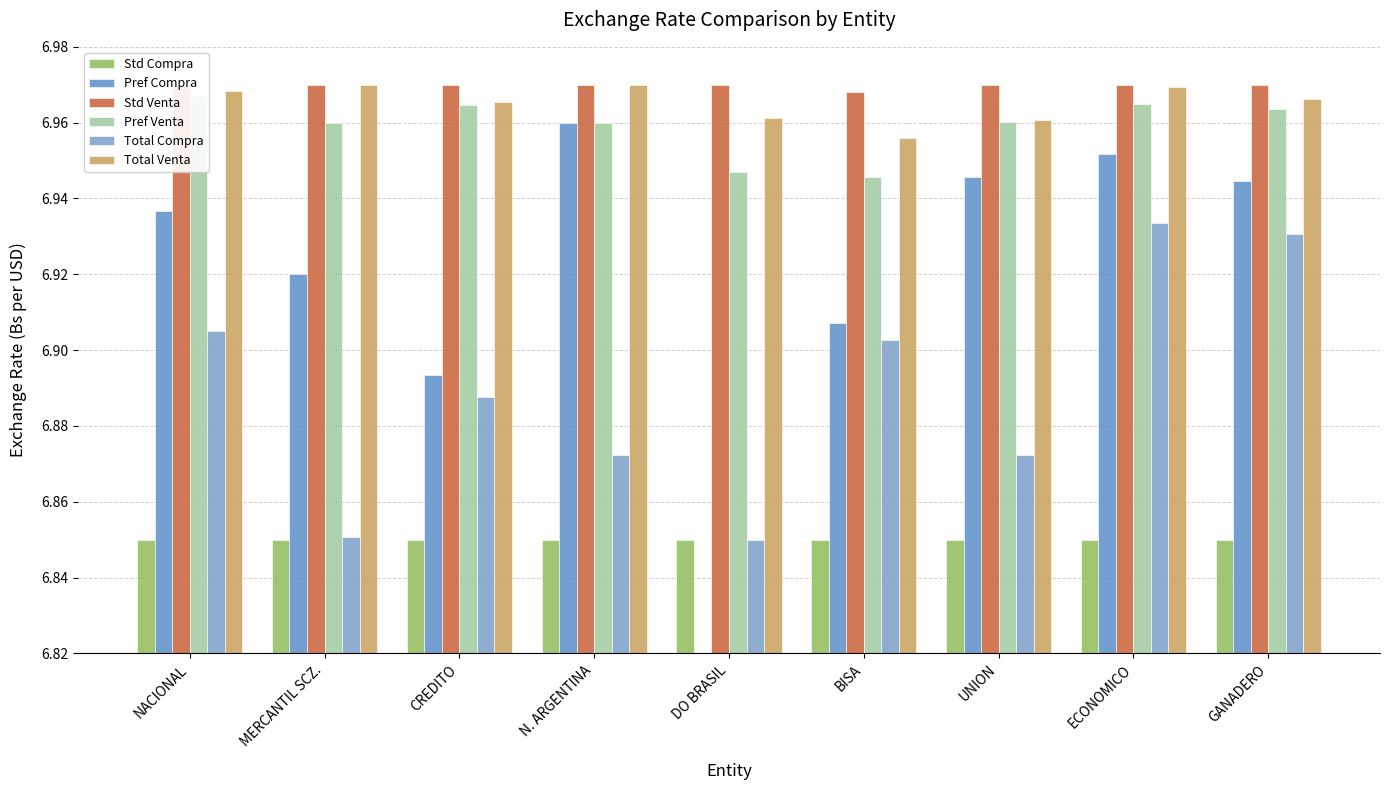

The value of Total Compra at ECONOMICO is 1.7. True or false?

False